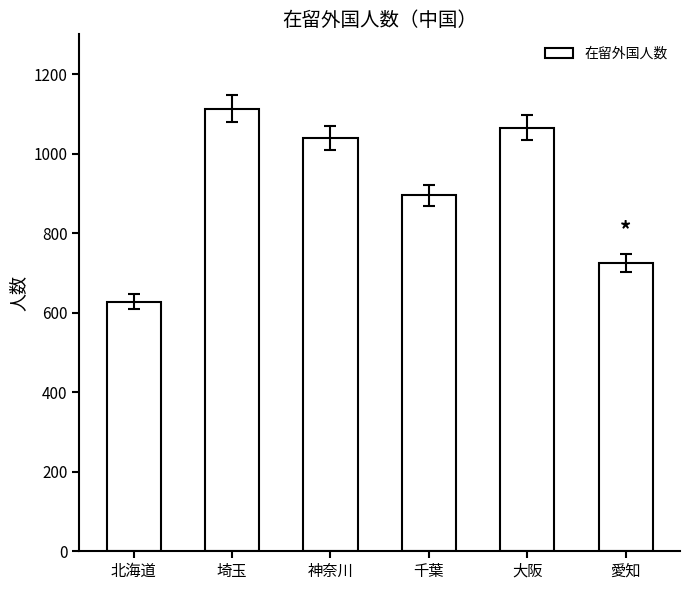

Reading right to left, extract all data points from this chart.

愛知=725	大阪=1065	千葉=895	神奈川=1039	埼玉=1113	北海道=627